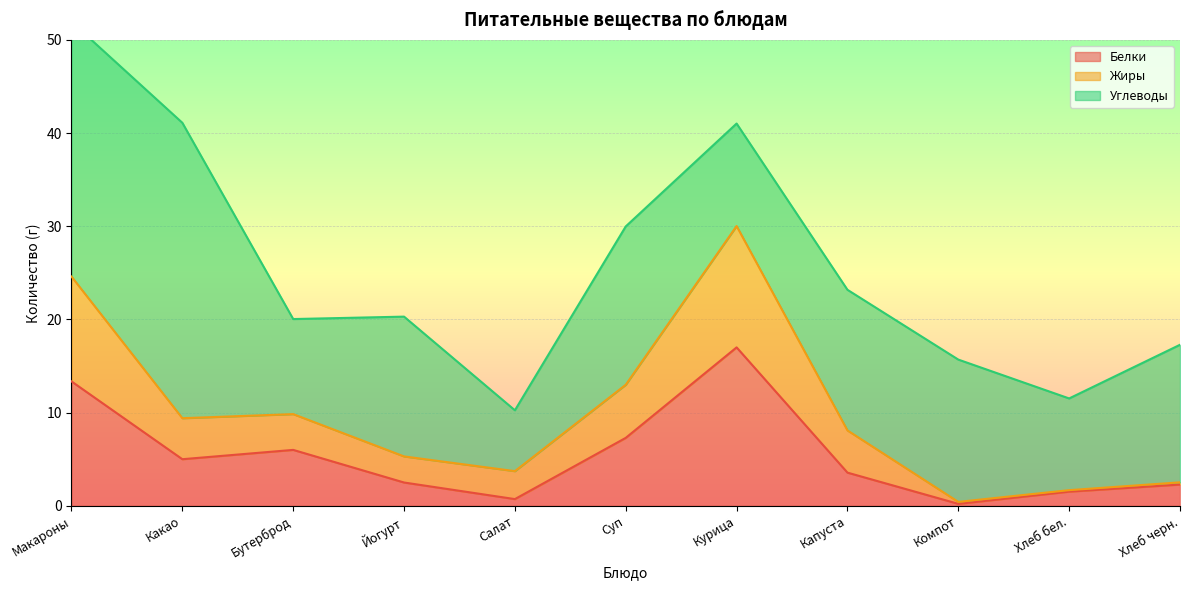

Read the Белки value at Хлеб черн..

2.3